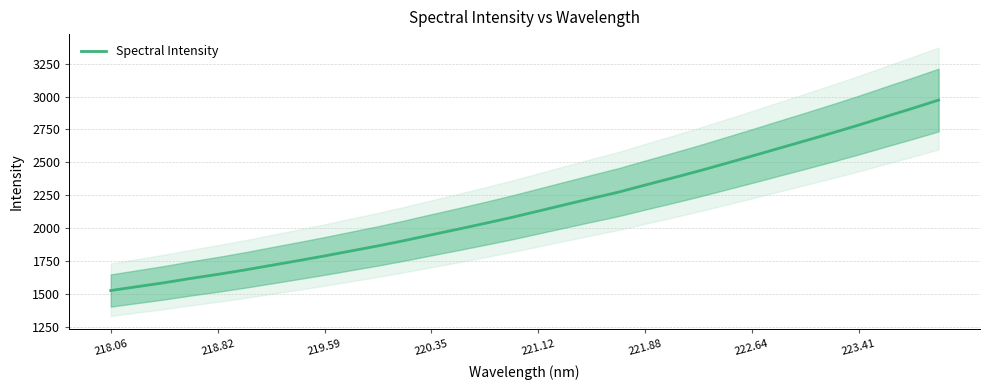

True or false: Spectral Intensity has a value of 332.1 at 218.06.

False